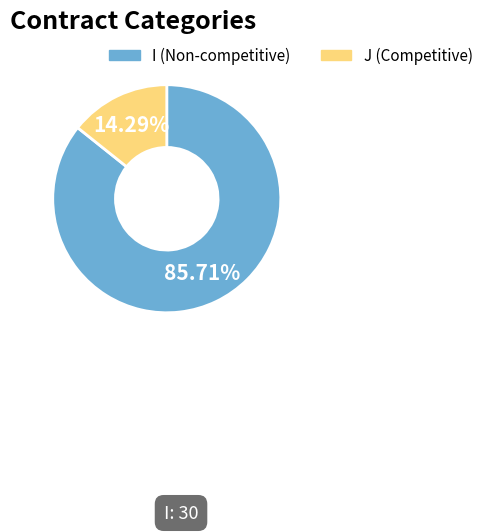

Does I represent more than half of the total?

Yes